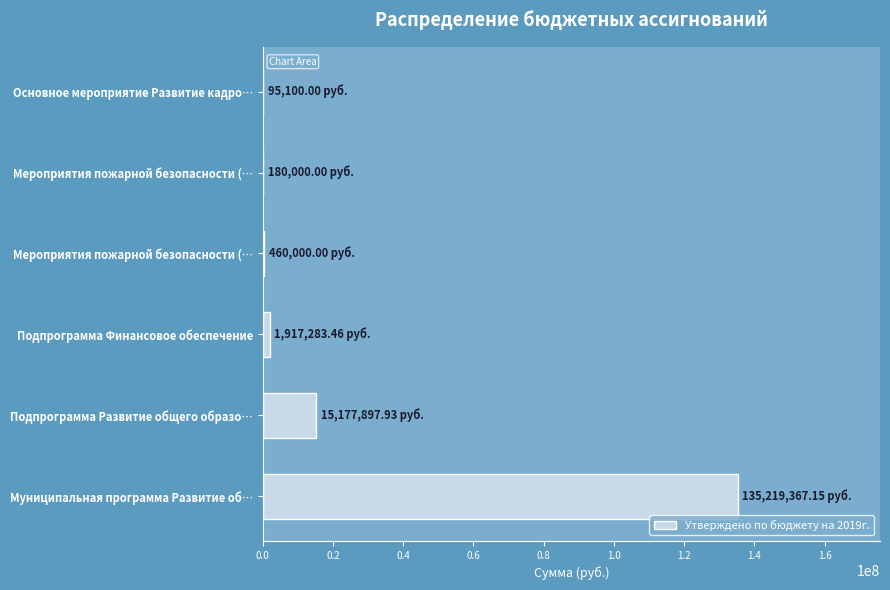

What is the average value?

25508274.8